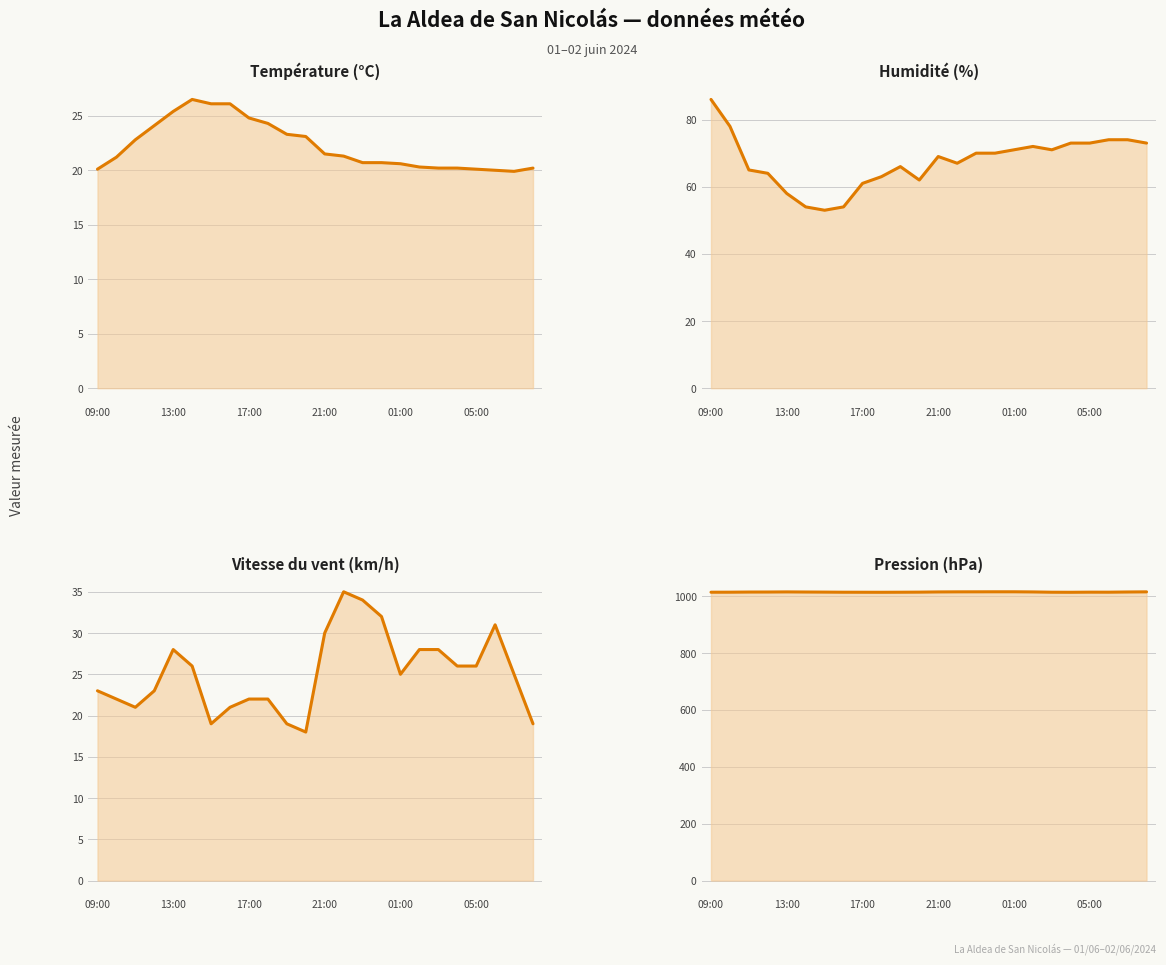

How many data points does each series have?

24